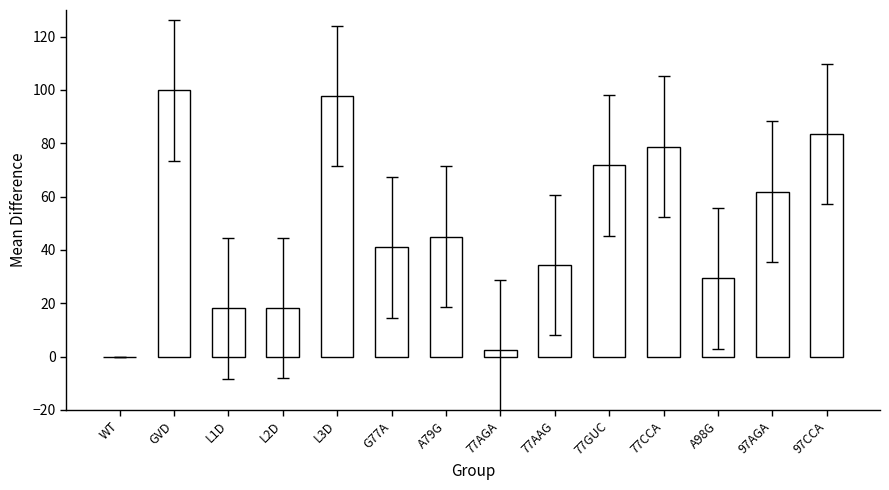

What is the maximum value shown in the chart?

99.9